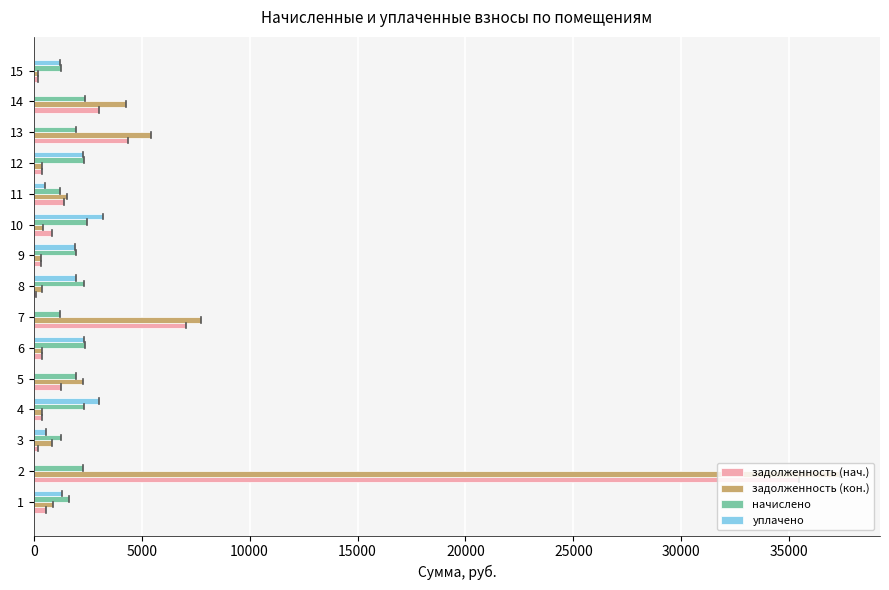

Is the value of начислено at 3 greater than the value of задолженность (кон.) at 10?

Yes